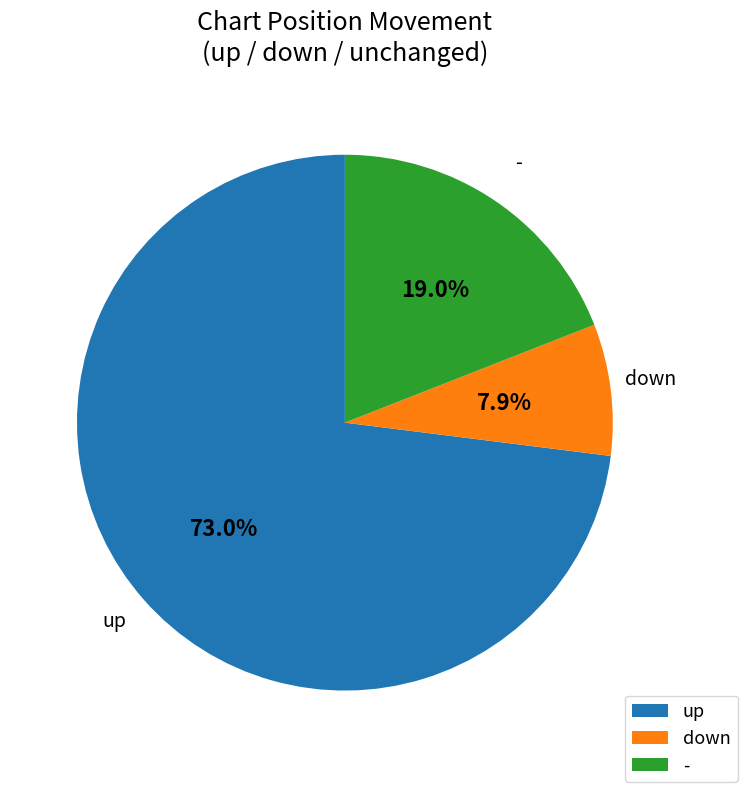

Approximately how many times larger is the value at down compared to -?

0.4